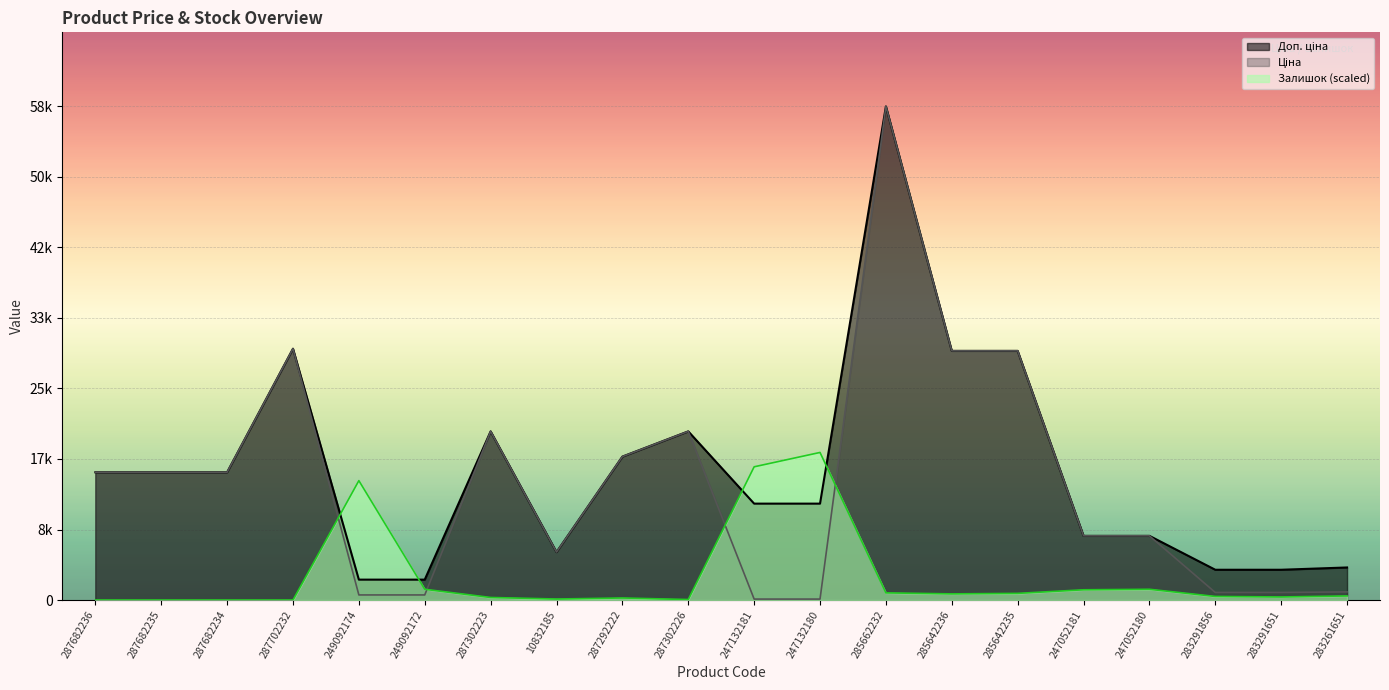

What is the label of the 6th point from the left?

249092172